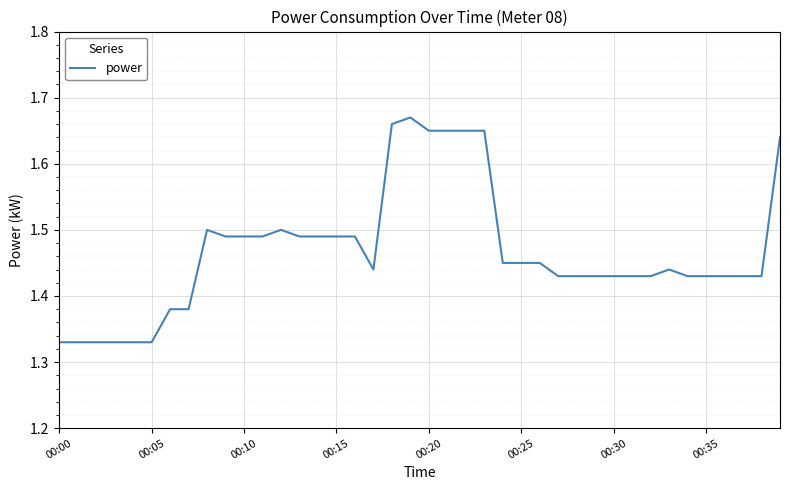

Is this an area chart (filled region under the line)?

No